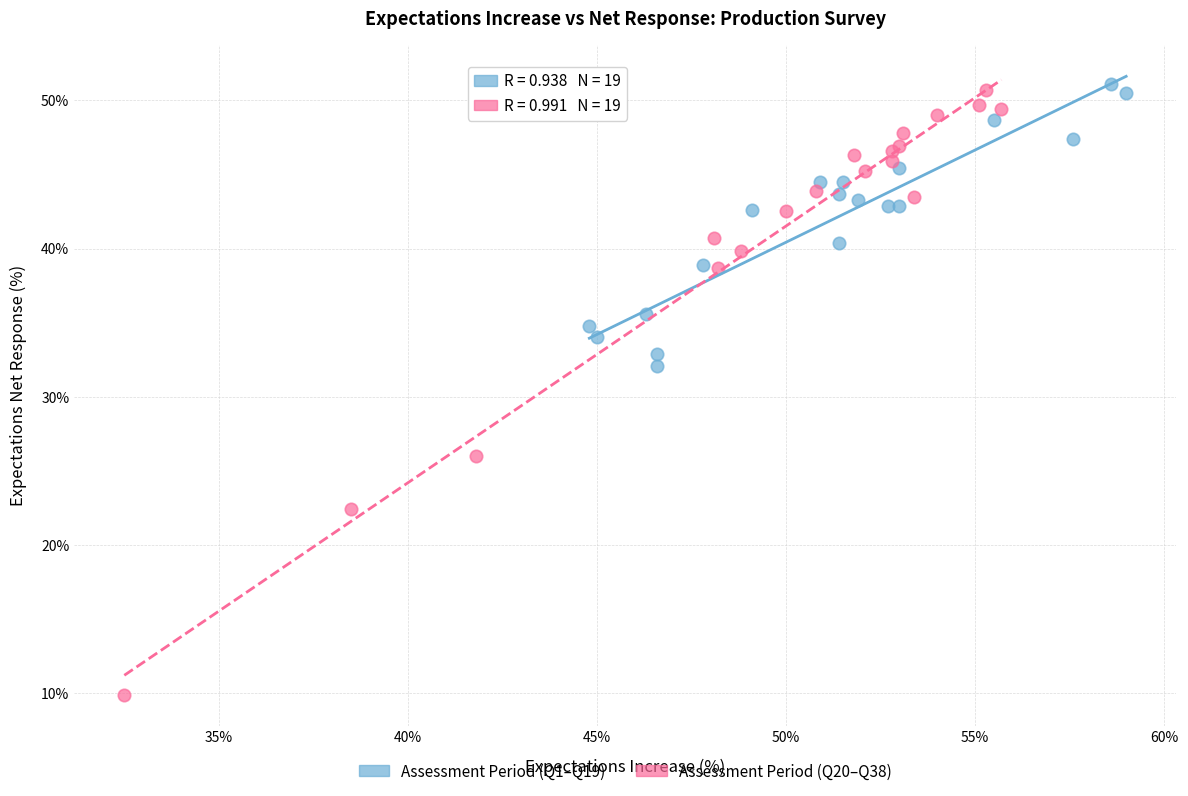

Which series has the widest spread of Y values?

Assessment Period (Q20–Q38)